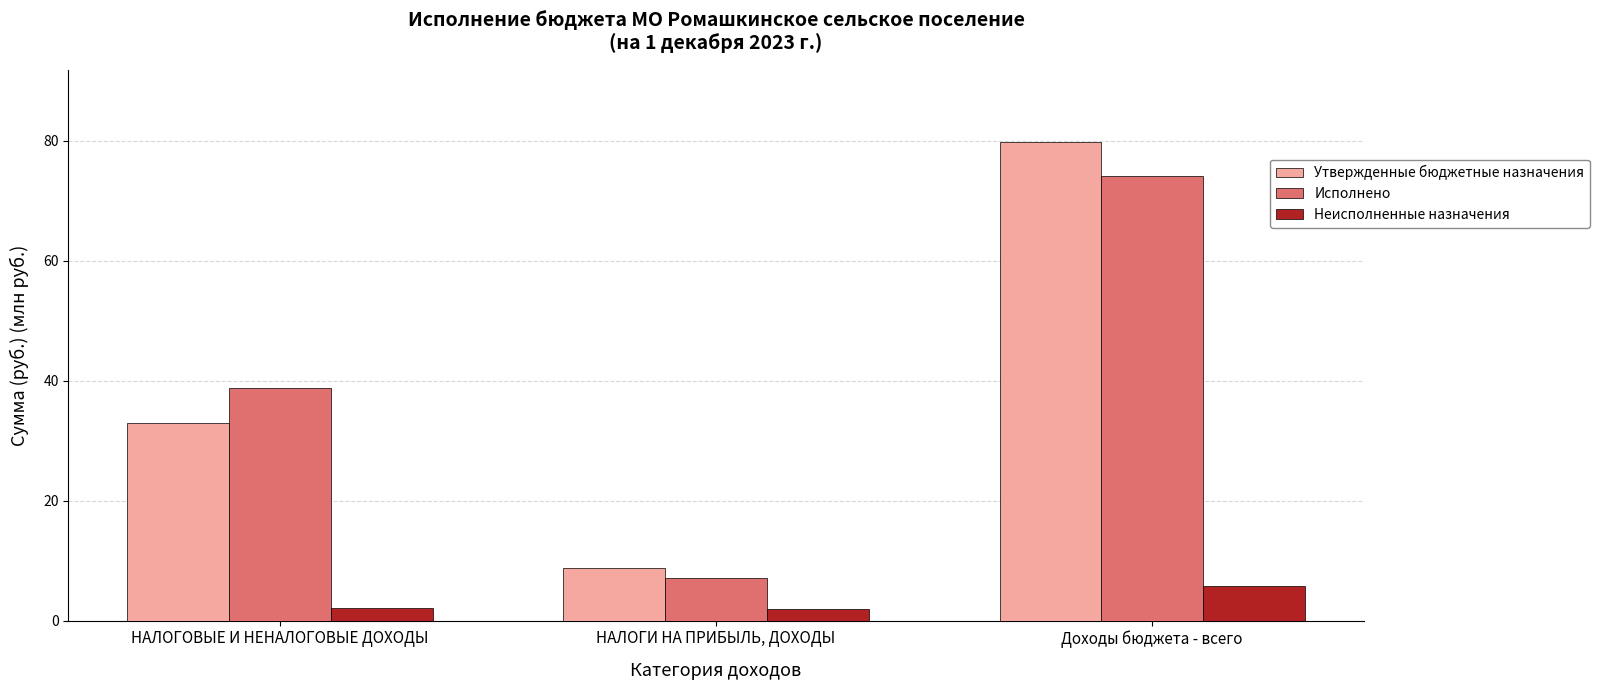

Does the chart contain stacked bars?

No